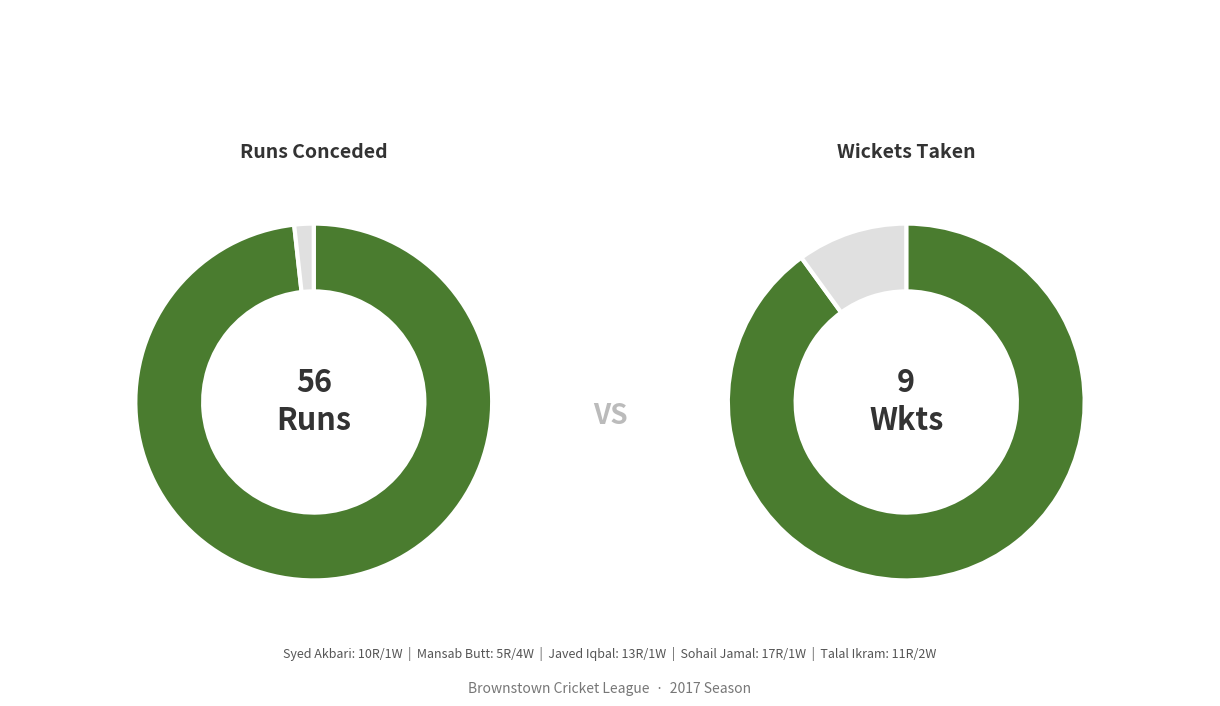

What is the largest slice in the pie chart?

Sohail Jamal